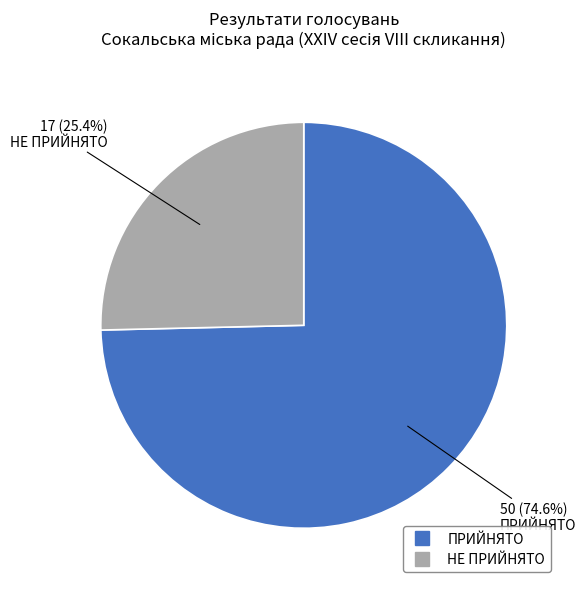

How much of the chart is everything except НЕ ПРИЙНЯТО?

74.6%